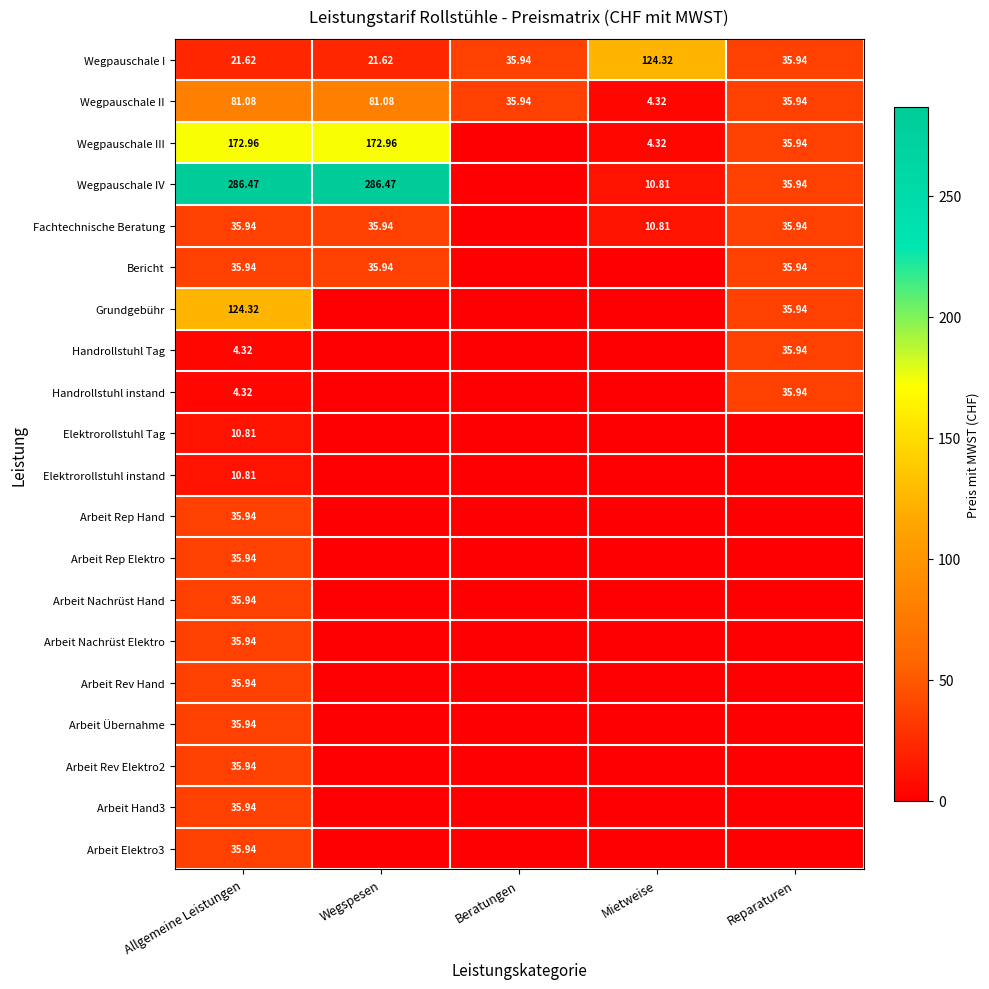

At which category is the sum across all series the highest?

Allgemeine Leistungen